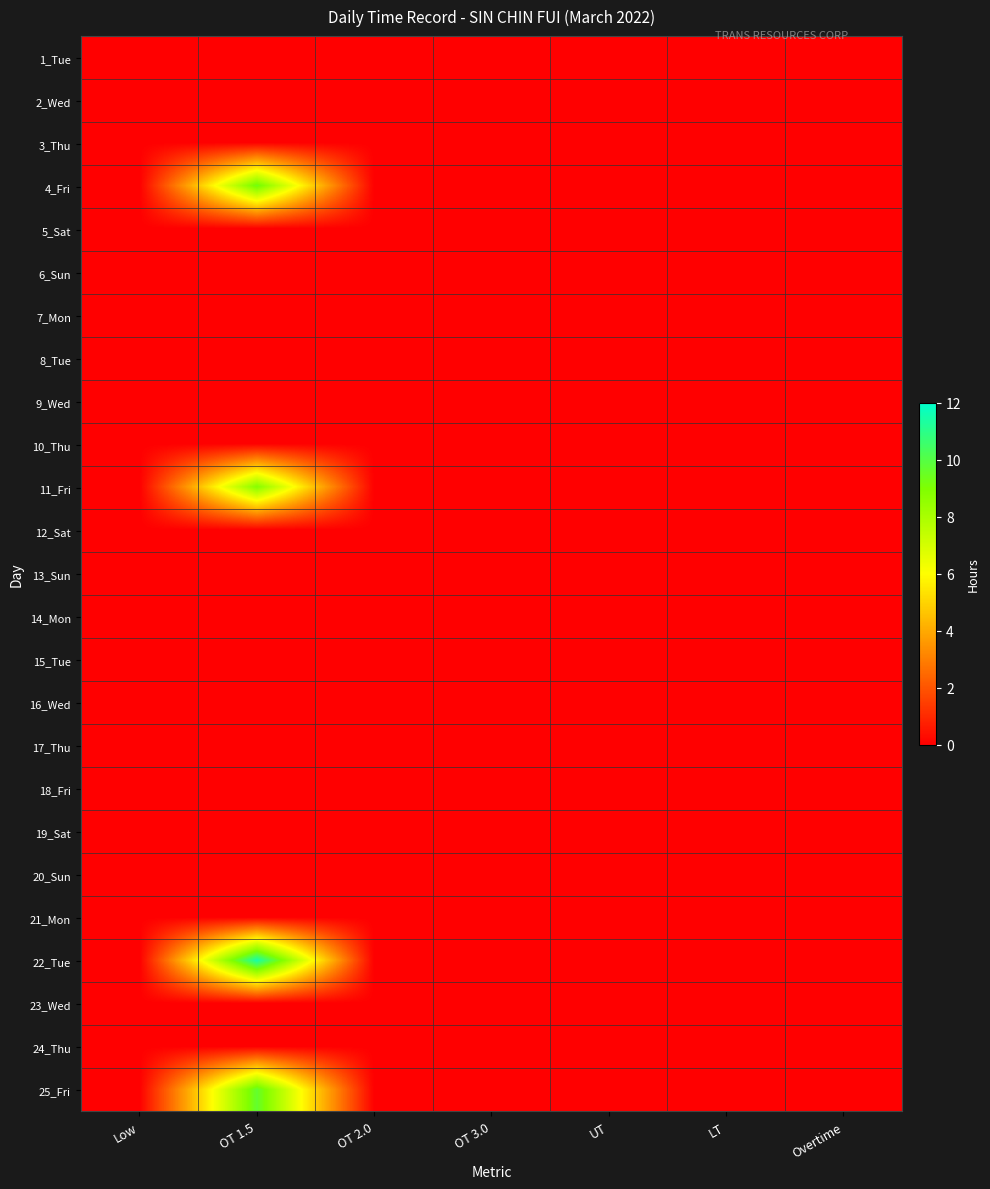

Between LT and OT 2.0, which is larger?

LT